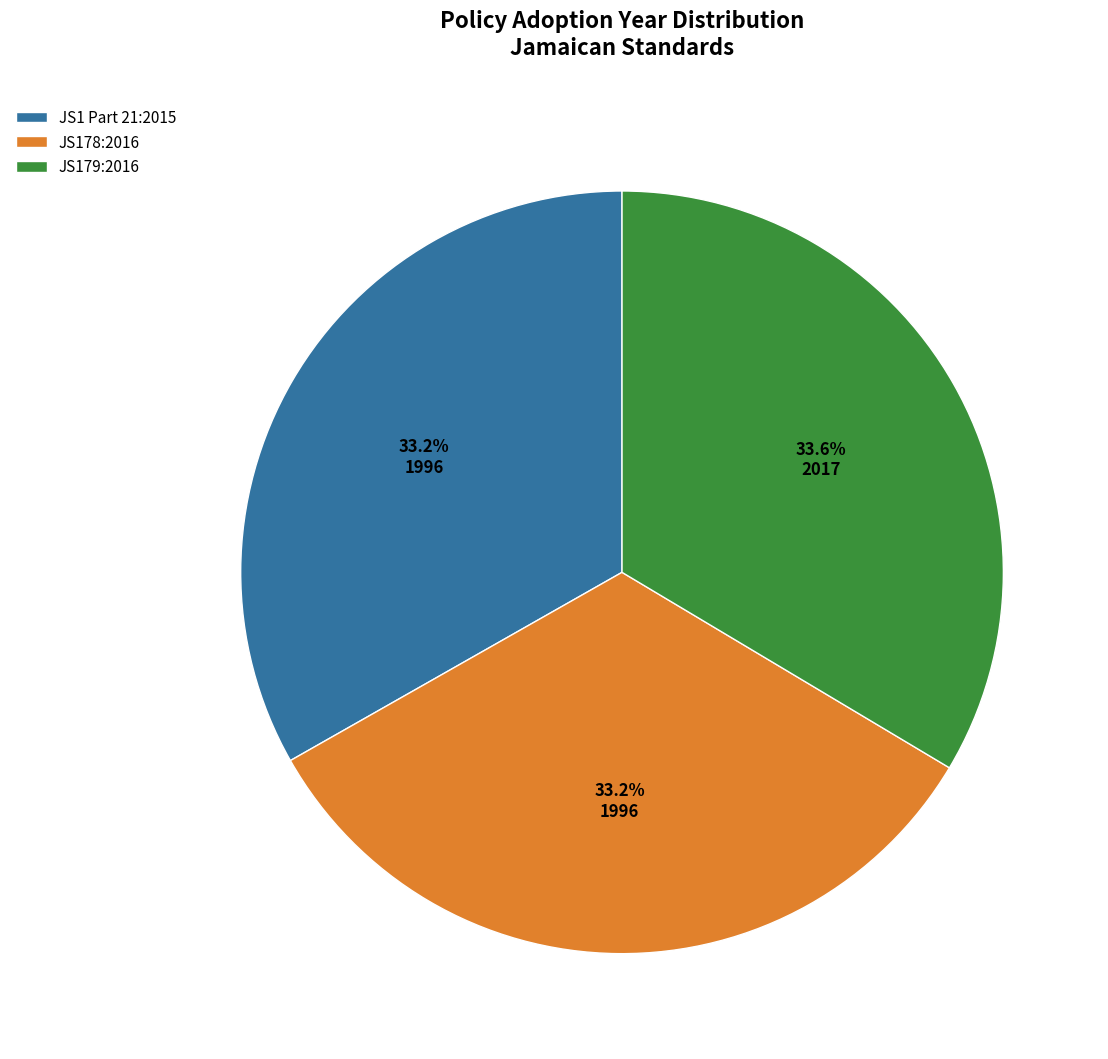

Is it true that JS1 Part 21:2015 is 33% of the pie?

True